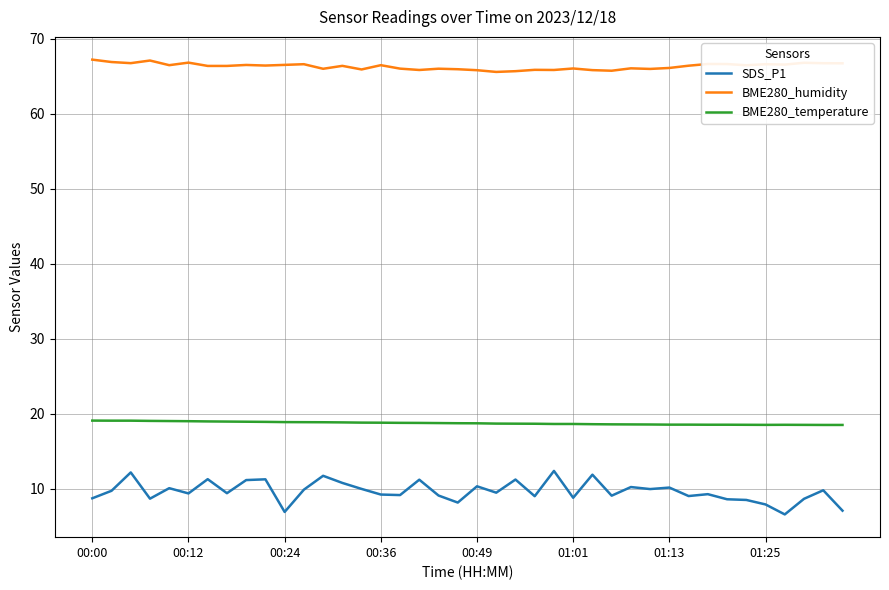

What is the difference between the maximum and minimum values in the SDS_P1 series?

5.8